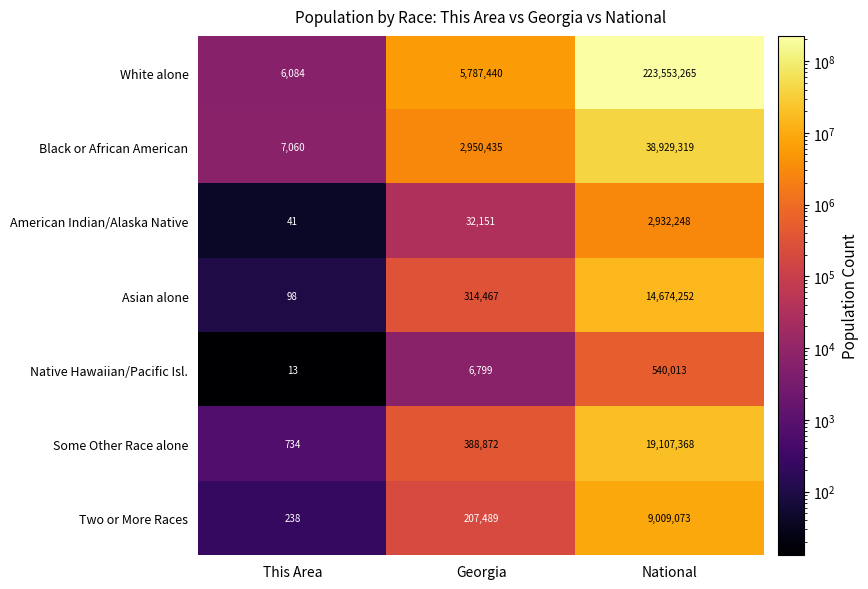

What is the sum of the Some Other Race alone values at This Area and National?

19108102